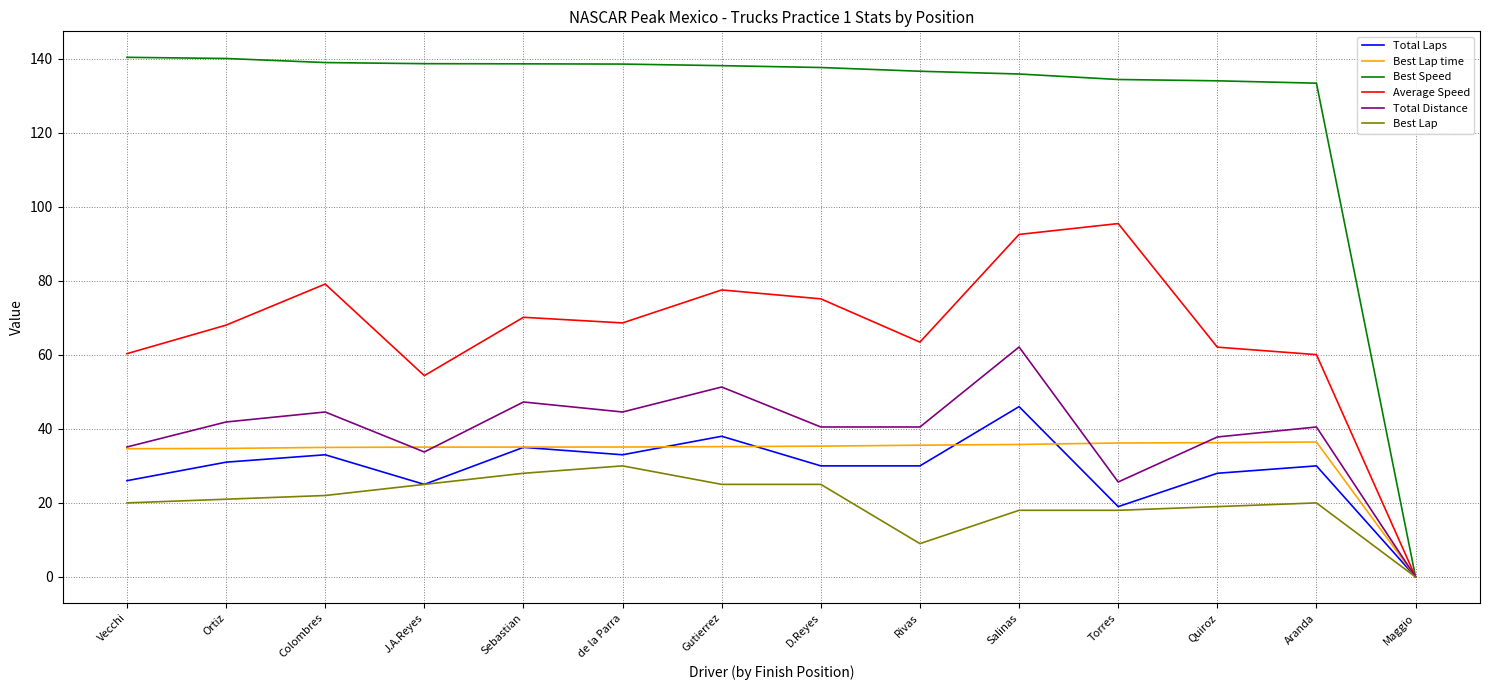

How many lines are shown in the chart?

6